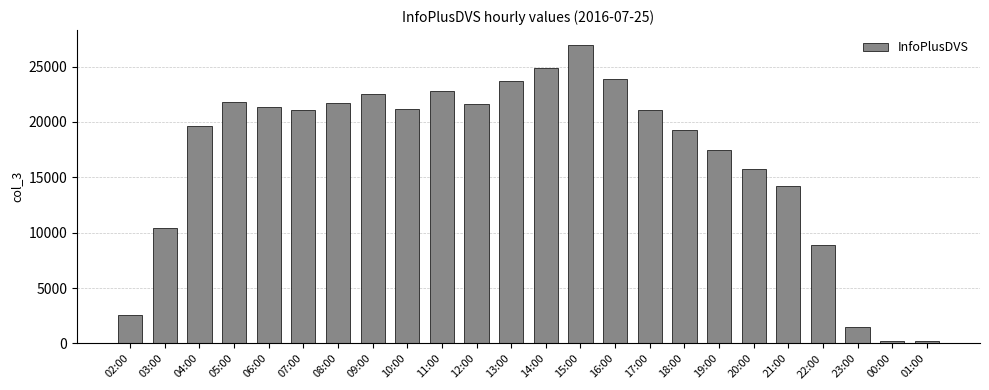

What is the change in value from 13:00 to 17:00?

-2672